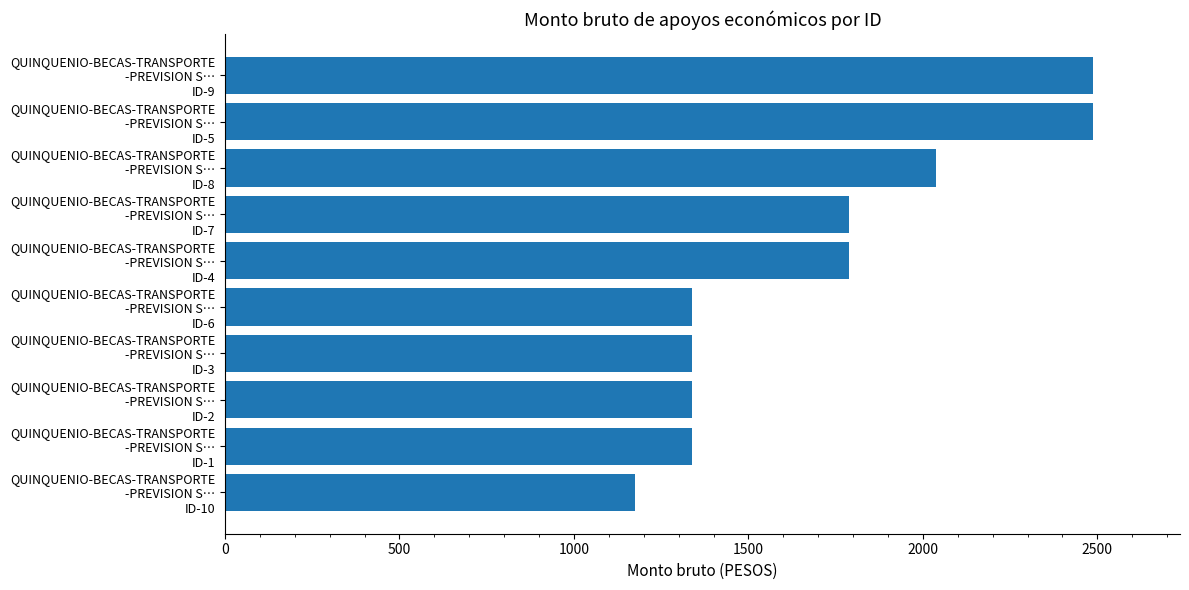

What is the greatest value displayed?

2488